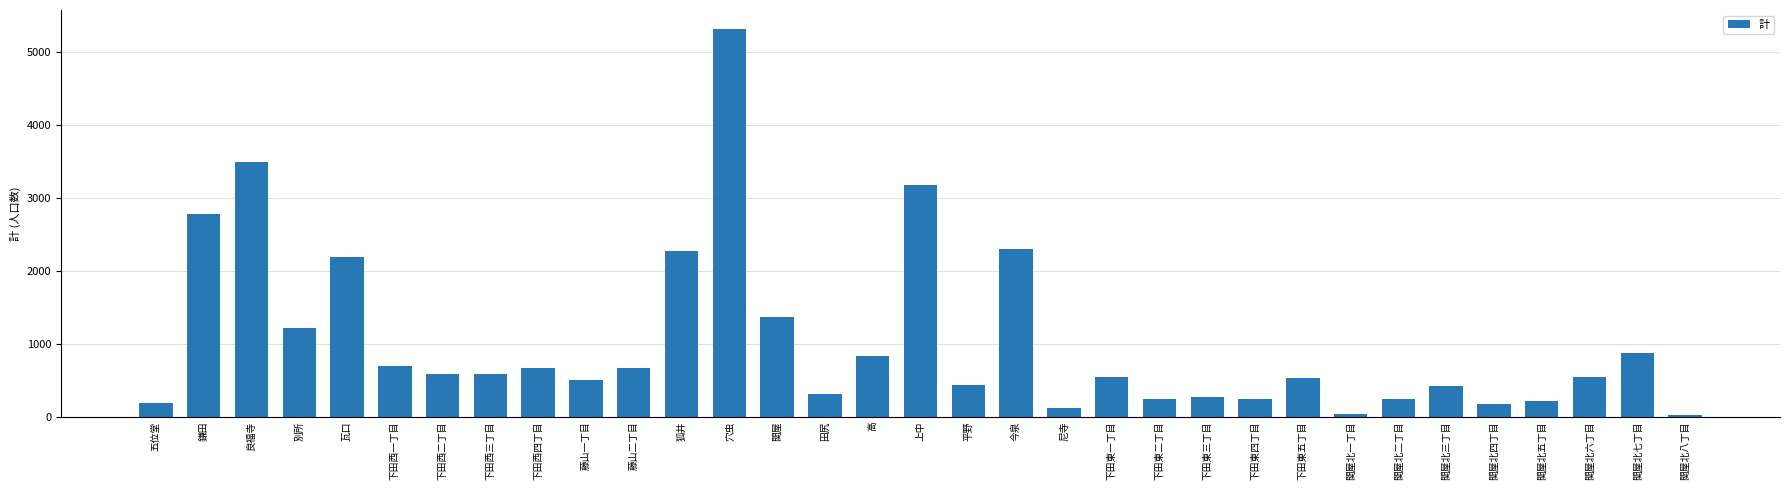

Which label corresponds to the largest value in the chart?

穴虫